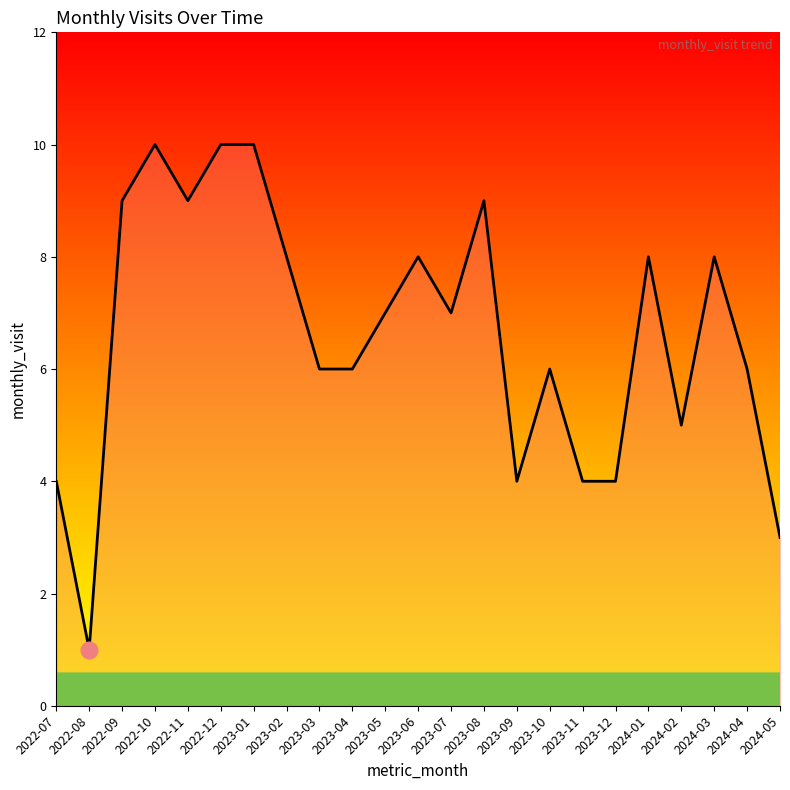

The chart shows a value of 8 at 2023-06. True or false?

True